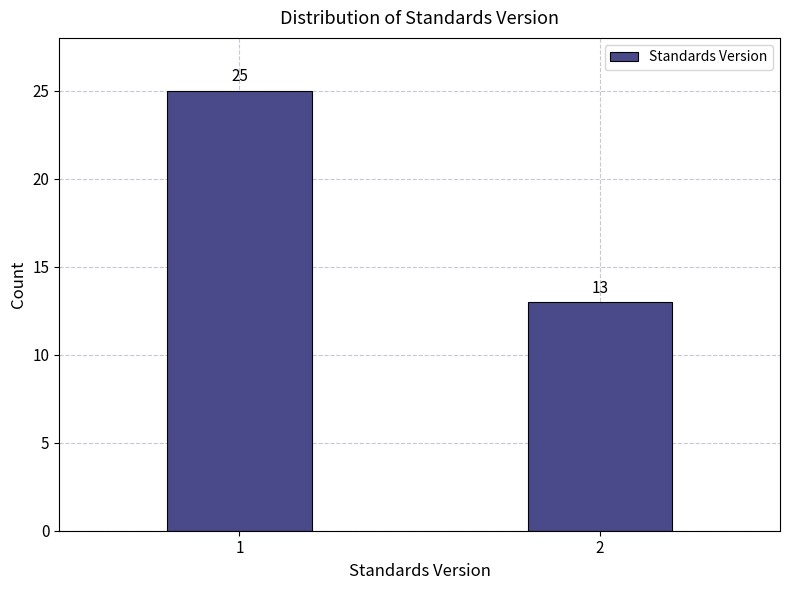

Reading left to right, extract all data points from this chart.

1=25	2=13